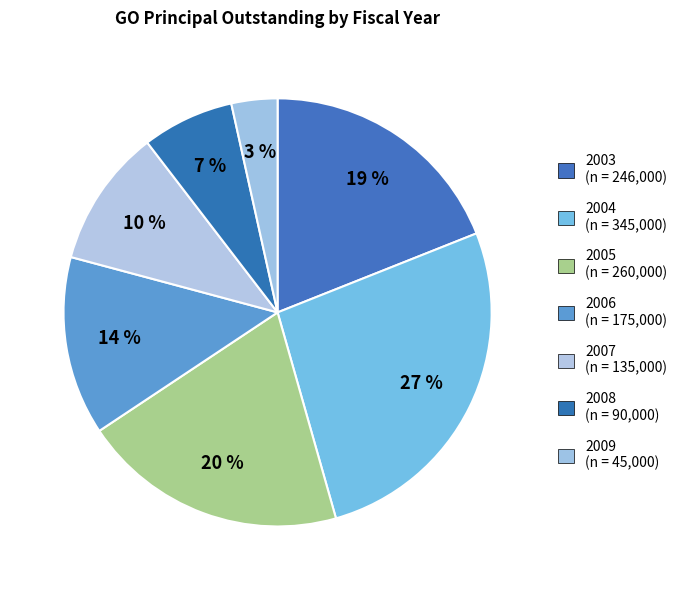

To the nearest percent, what percentage of the pie is 2003?

19%